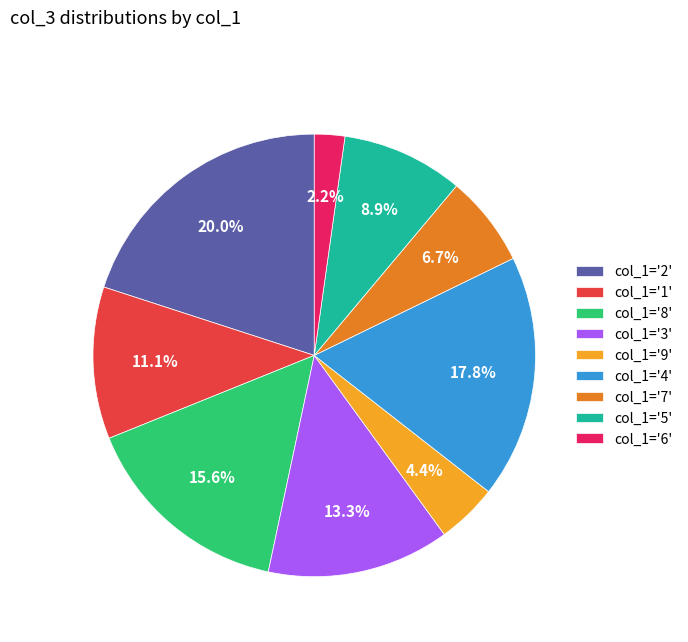

What percentage do col_1='4' and col_1='3' together represent?

31.1%